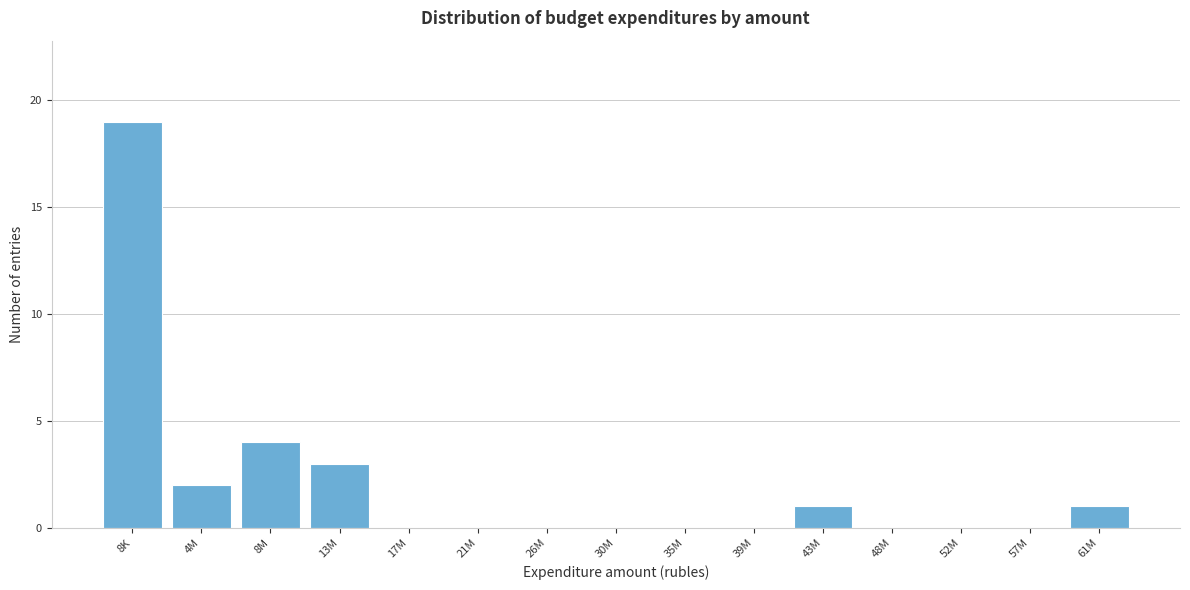

Reading left to right, transcribe all the data shown in this chart.

8K=19	4M=2	8M=4	13M=3	17M=0	21M=0	26M=0	30M=0	35M=0	39M=0	43M=1	48M=0	52M=0	57M=0	61M=1